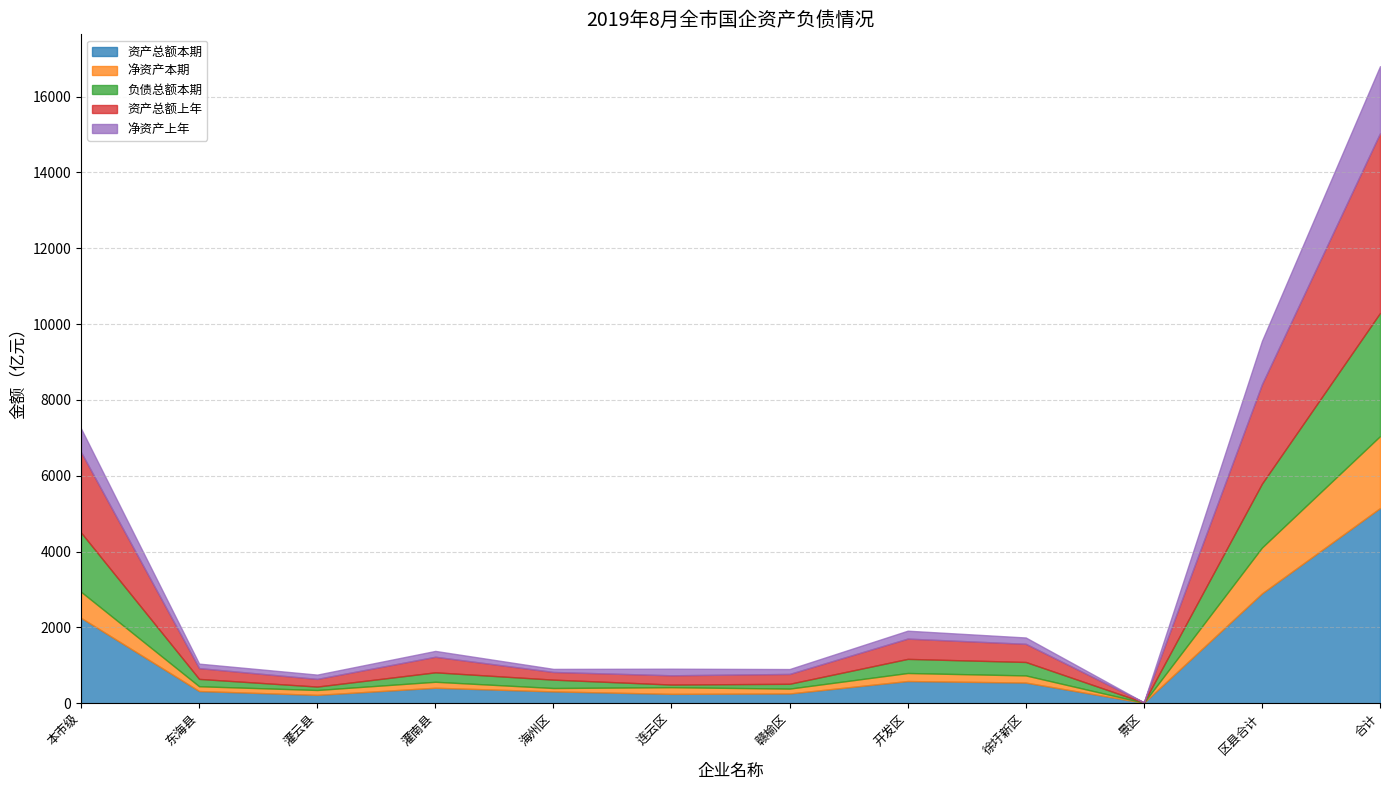

Read the 资产总额上年 value at 赣榆区.

259.7